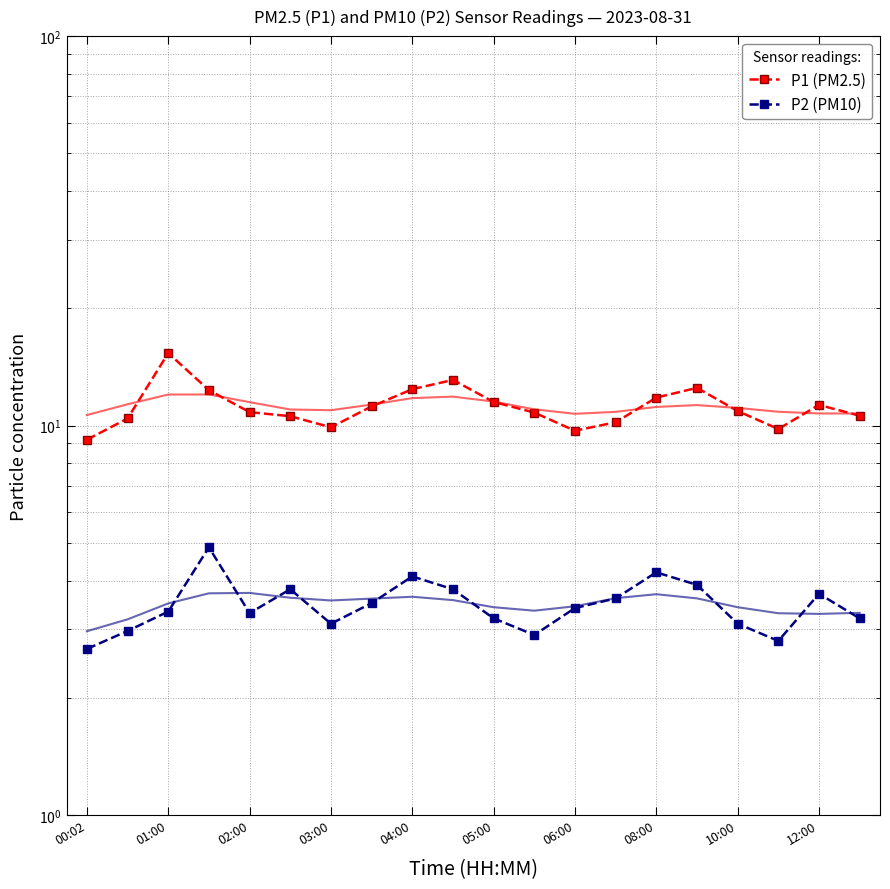

Which series has the widest spread of values?

P1 (PM2.5)